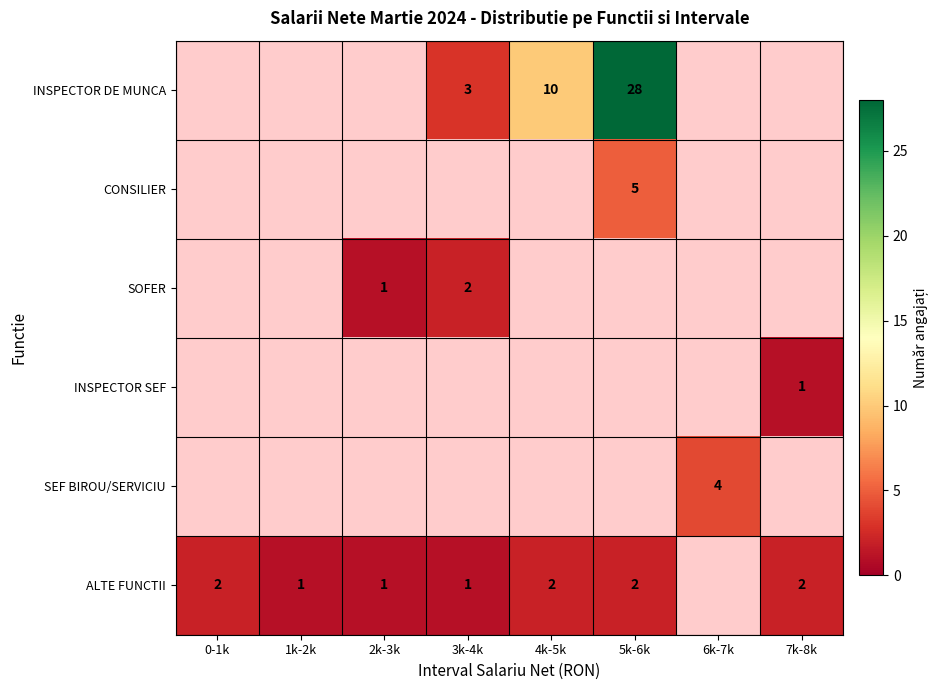

True or false: INSPECTOR DE MUNCA has a value of 10 at 4k-5k.

True